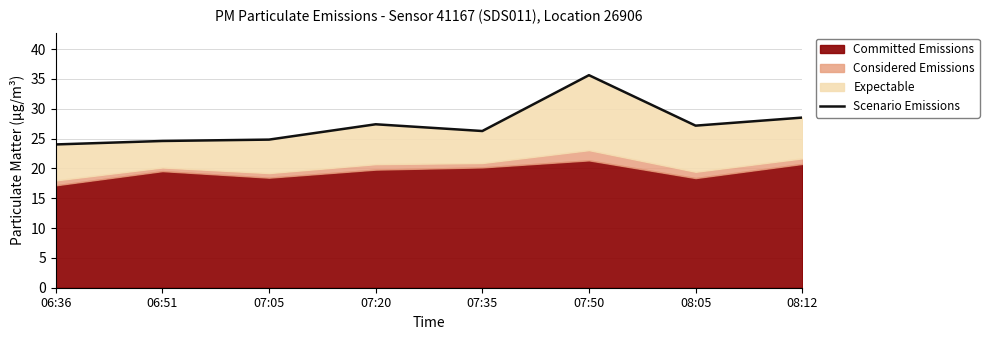

True or false: the data shows 48.3 at 07:50.

False